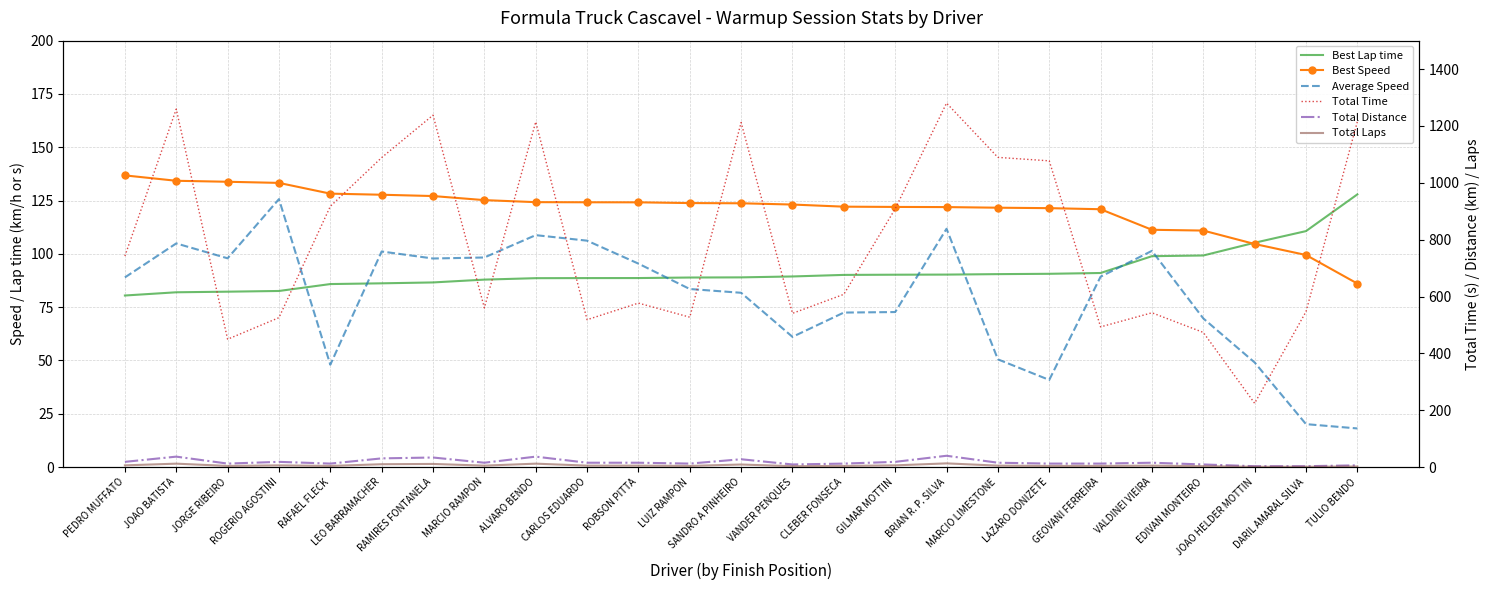

Reading left to right, what are all the values shown in this chart?

Best Lap time: 80.5	82.0	82.3	82.6	85.8	86.2	86.6	87.9	88.6	88.6	88.7	88.9	89.0	89.4	90.1	90.2	90.3	90.5	90.7	91.0	98.9	99.2	105.2	110.7	127.9
Best Speed: 136.8	134.3	133.8	133.3	128.2	127.7	127.1	125.2	124.3	124.2	124.2	123.8	123.7	123.1	122.1	122.0	121.9	121.7	121.4	120.9	111.3	110.9	104.6	99.5	86.1
Average Speed: 89.0	104.9	97.9	125.7	48.0	101.1	97.8	98.3	108.8	106.2	95.4	83.5	81.7	61.1	72.5	72.7	111.8	50.5	40.9	89.3	101.4	69.7	49.1	20.1	18.1
Total Time: 742.5	1259.3	449.7	525.6	917.2	1088.7	1237.9	559.9	1214.4	518.3	576.9	527.3	1212.0	540.8	607.7	908.4	1280.4	1089.4	1077.3	493.1	542.7	473.7	224.4	546.7	1215.1
Total Distance: 18.3	36.7	12.2	18.3	12.2	30.6	33.6	15.3	36.7	15.3	15.3	12.2	27.5	9.2	12.2	18.3	39.8	15.3	12.2	12.2	15.3	9.2	3.1	3.1	6.1
Total Laps: 6.0	12.0	4.0	6.0	4.0	10.0	11.0	5.0	12.0	5.0	5.0	4.0	9.0	3.0	4.0	6.0	13.0	5.0	4.0	4.0	5.0	3.0	1.0	1.0	2.0